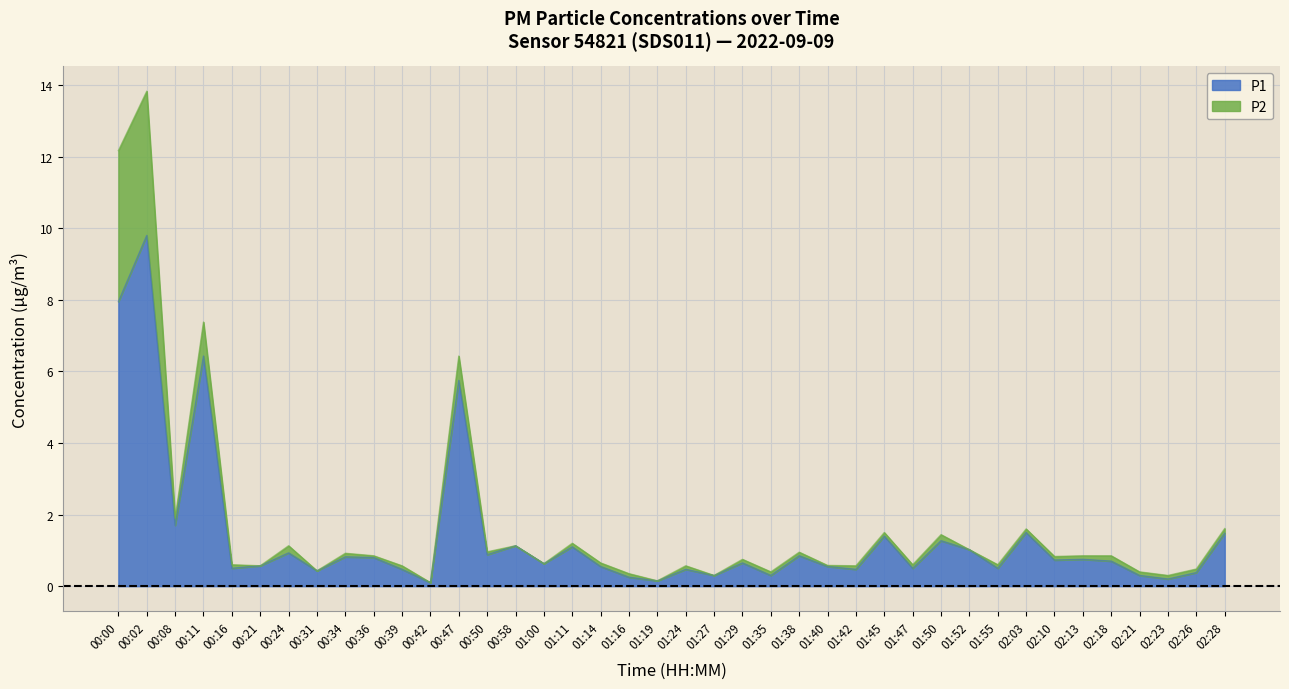

Reading left to right, extract all data points from this chart.

8.0	9.8	1.7	6.4	0.5	0.6	0.9	0.4	0.8	0.8	0.5	0.1	5.8	0.9	1.1	0.6	1.1	0.6	0.2	0.1	0.5	0.3	0.7	0.3	0.8	0.6	0.5	1.4	0.5	1.3	1.0	0.5	1.5	0.7	0.8	0.7	0.3	0.2	0.4	1.5